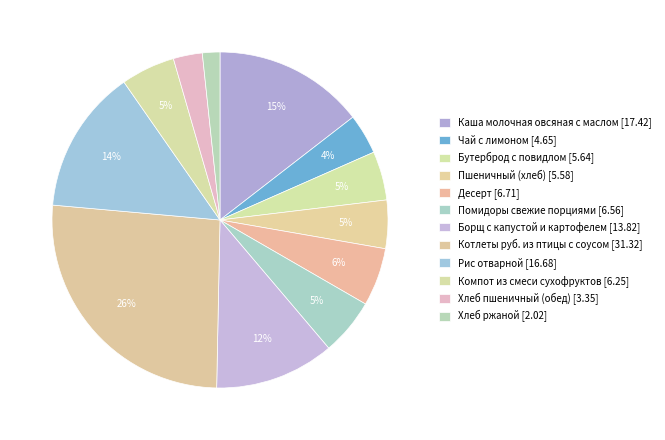

Which category has the biggest portion of the pie?

Котлеты руб. из птицы с соусом